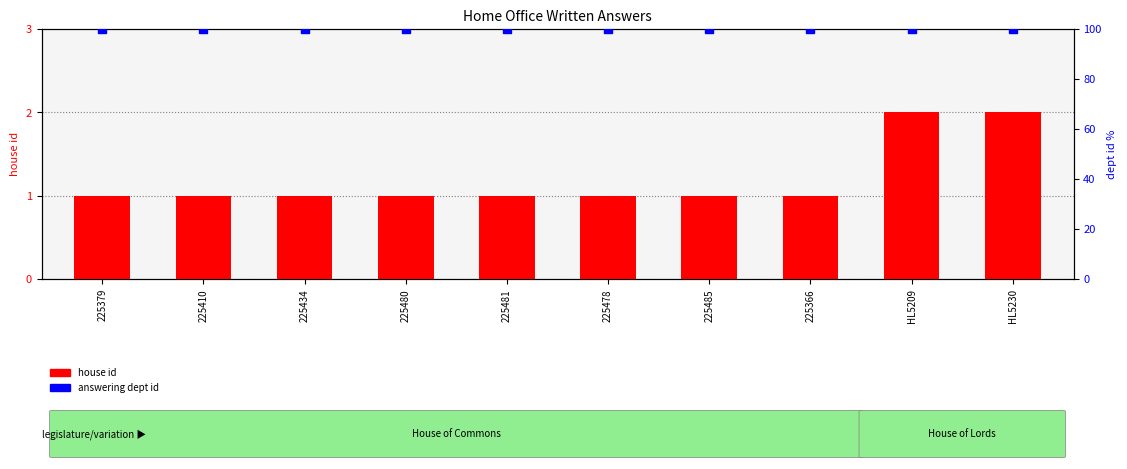

Which series contains the lowest Y value?

house id